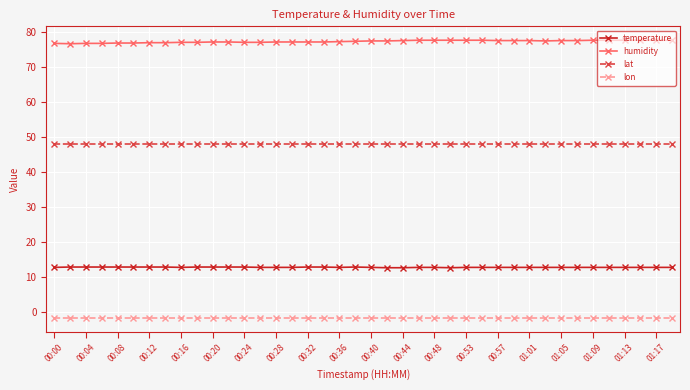

What is the greatest value displayed?

77.7